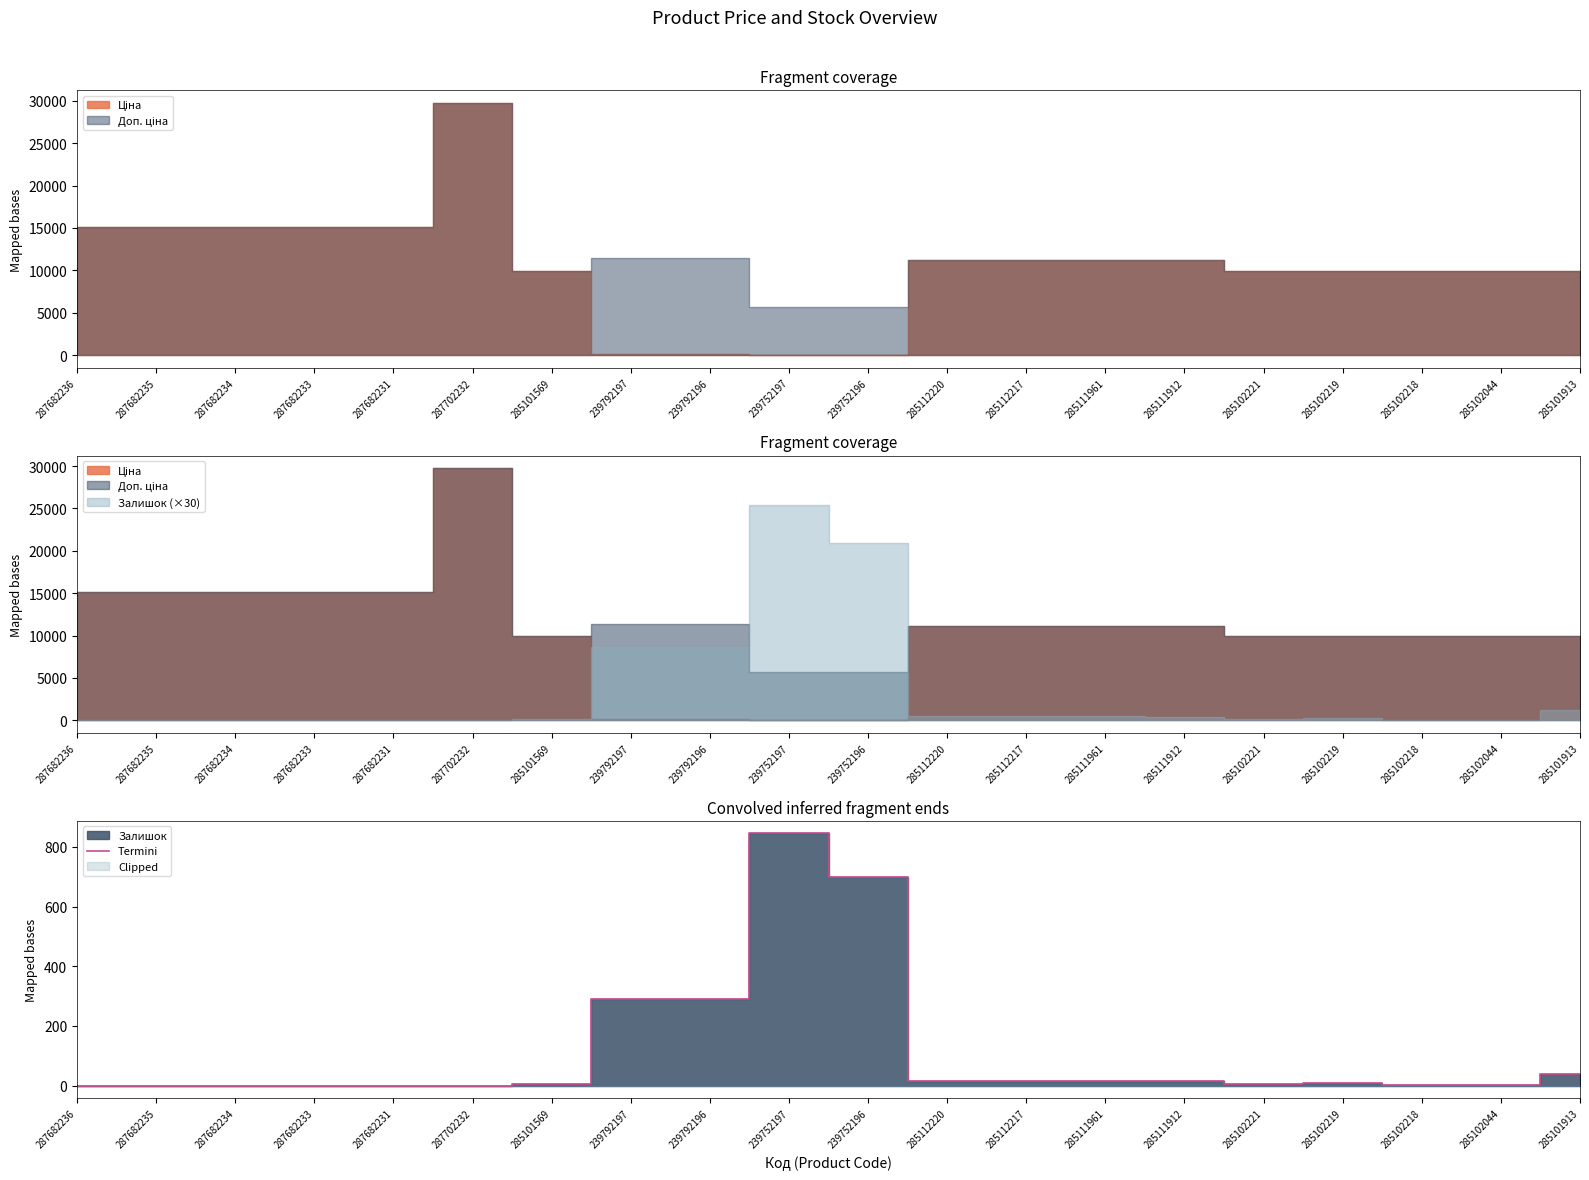

The chart shows a value of 301 at 287682236. True or false?

False